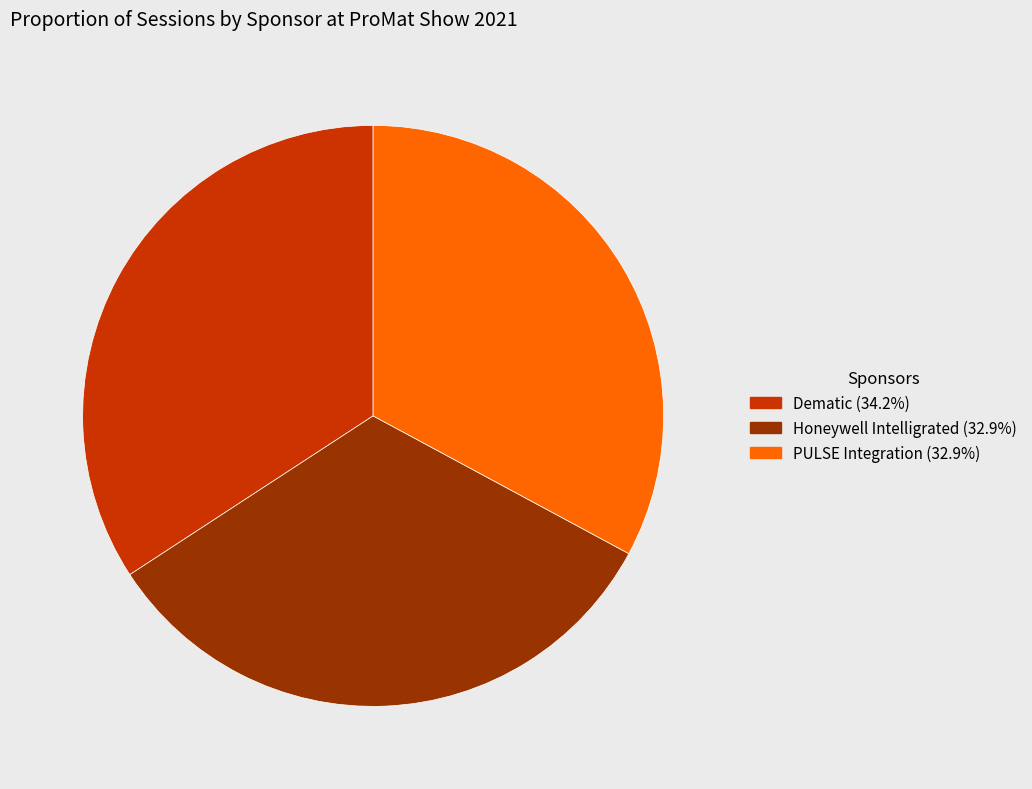

True or false: Honeywell Intelligrated accounts for 33% of the total.

True